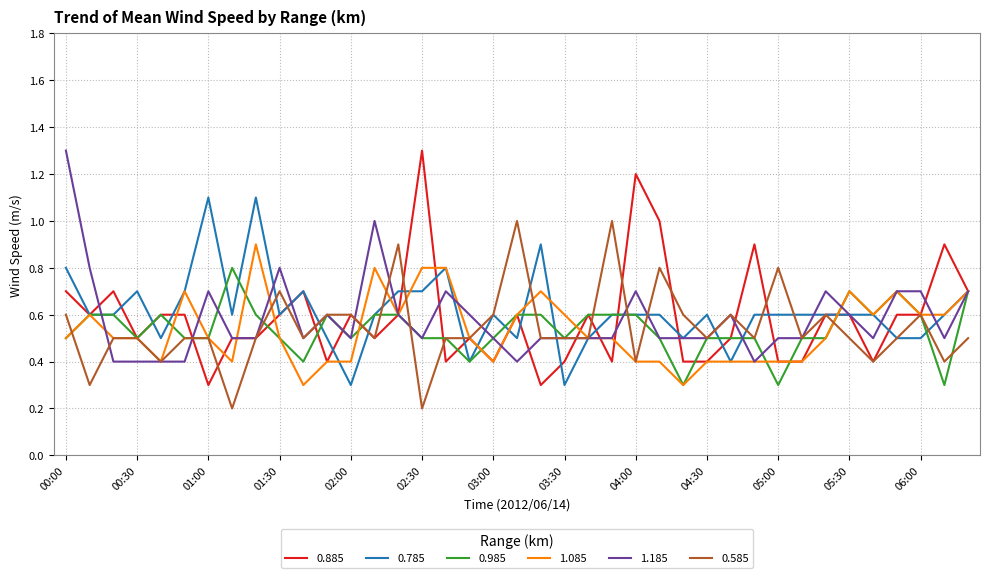

What is the maximum value for 0.585?

1.0